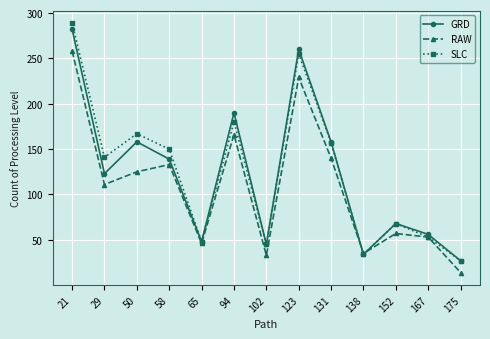

True or false: GRD has a value of 222 at 131.

False